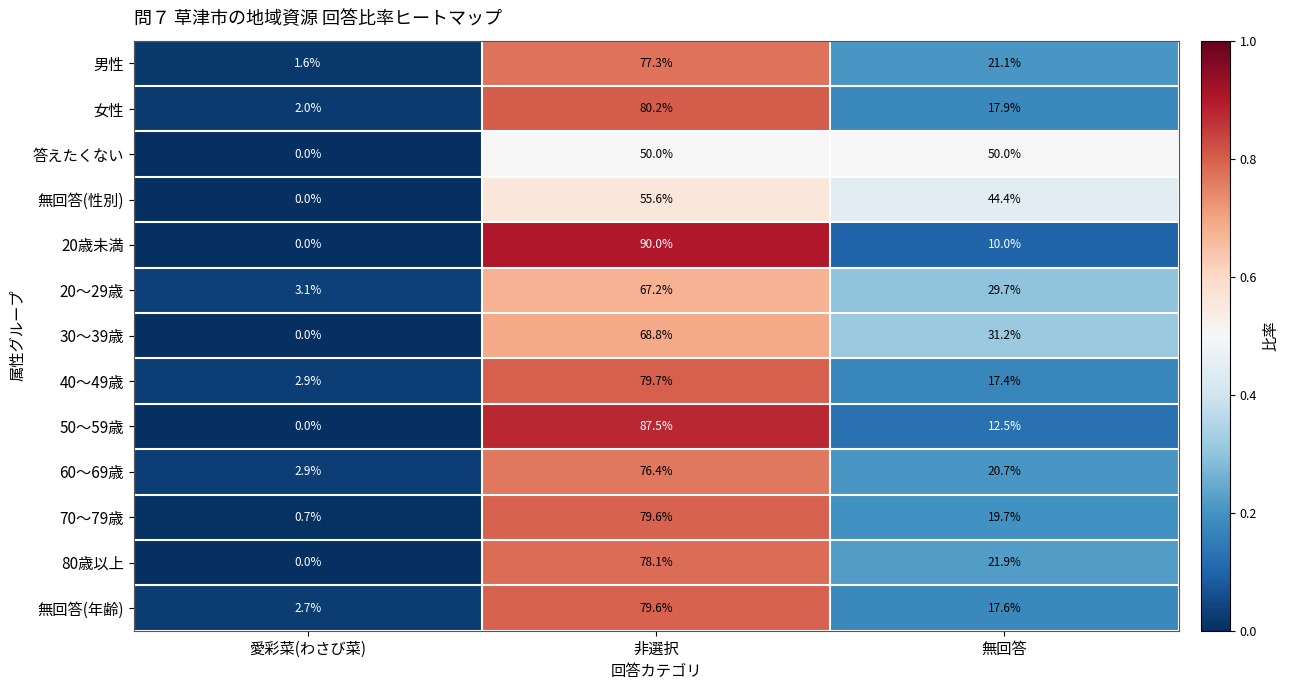

What is the average value of the 無回答(年齢) series?

33.3